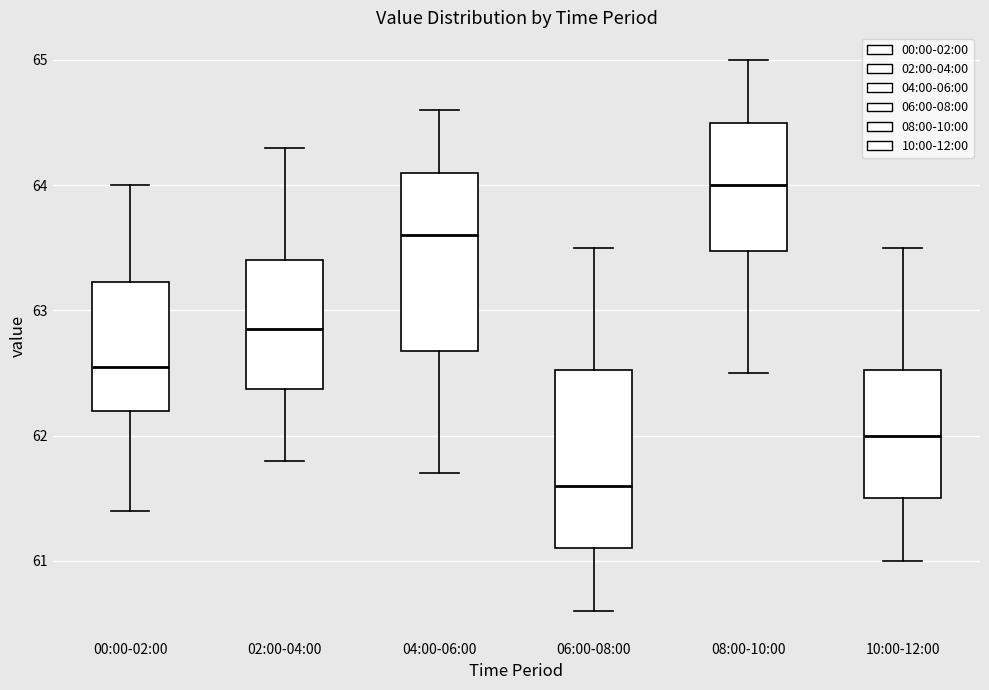

Reading left to right, transcribe this box plot: for each box, give where its median line is, the range the box spans, and where its two whiskers end, as read against the y-axis. The values are not printed on the chart, so give them approximately, as read against the axis.

00:00-02:00: median 62.6, box 62.2 to 63.2, whiskers 61.4 to 64.0
02:00-04:00: median 62.9, box 62.4 to 63.4, whiskers 61.8 to 64.3
04:00-06:00: median 63.6, box 62.7 to 64.1, whiskers 61.7 to 64.6
06:00-08:00: median 61.6, box 61.1 to 62.5, whiskers 60.6 to 63.5
08:00-10:00: median 64.0, box 63.5 to 64.5, whiskers 62.5 to 65.0
10:00-12:00: median 62.0, box 61.5 to 62.5, whiskers 61.0 to 63.5